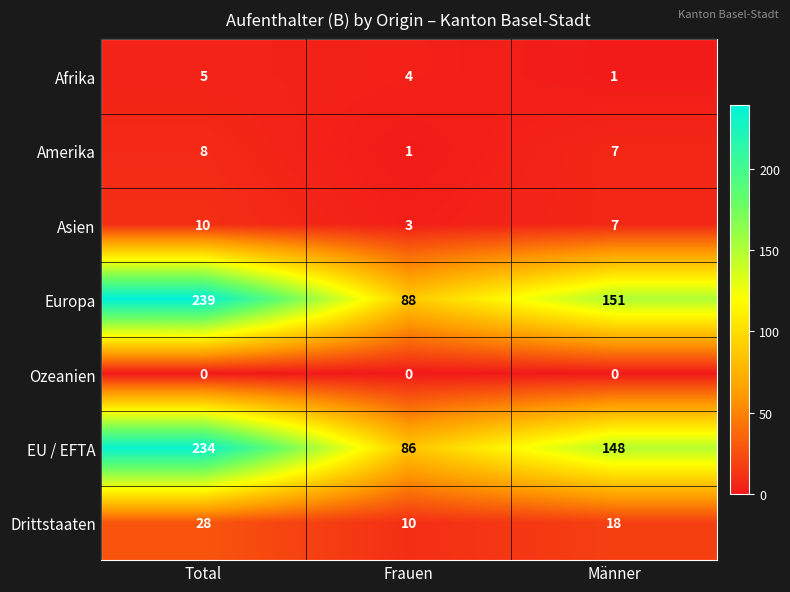

What is the maximum value shown in the chart?

239